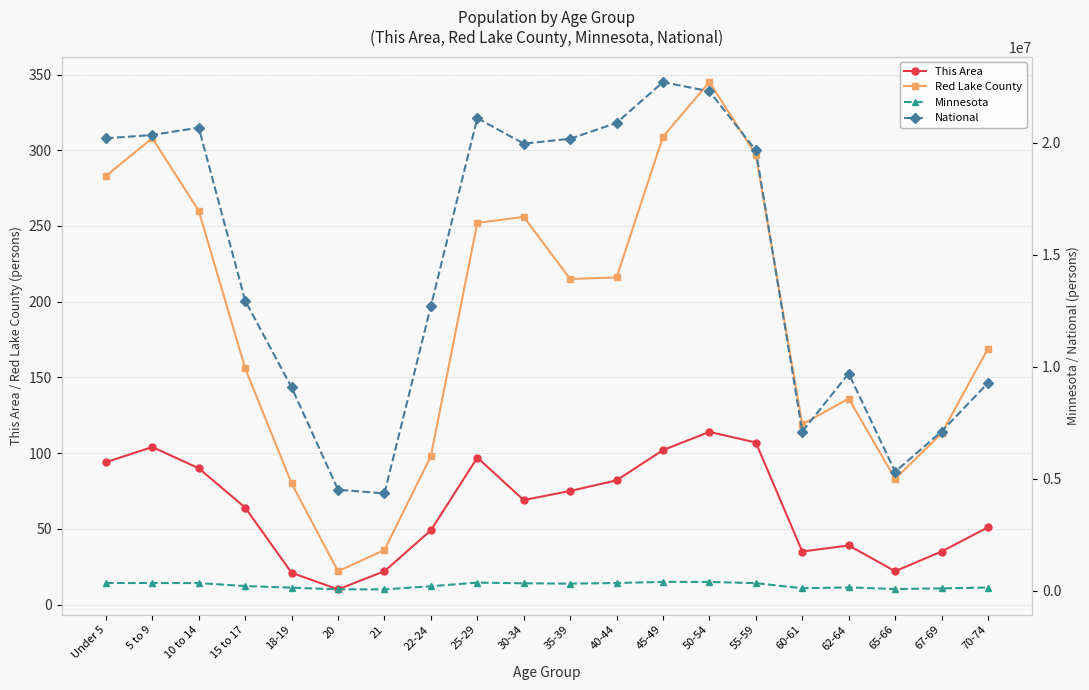

Where does the Red Lake County series first go above 215?

Under 5